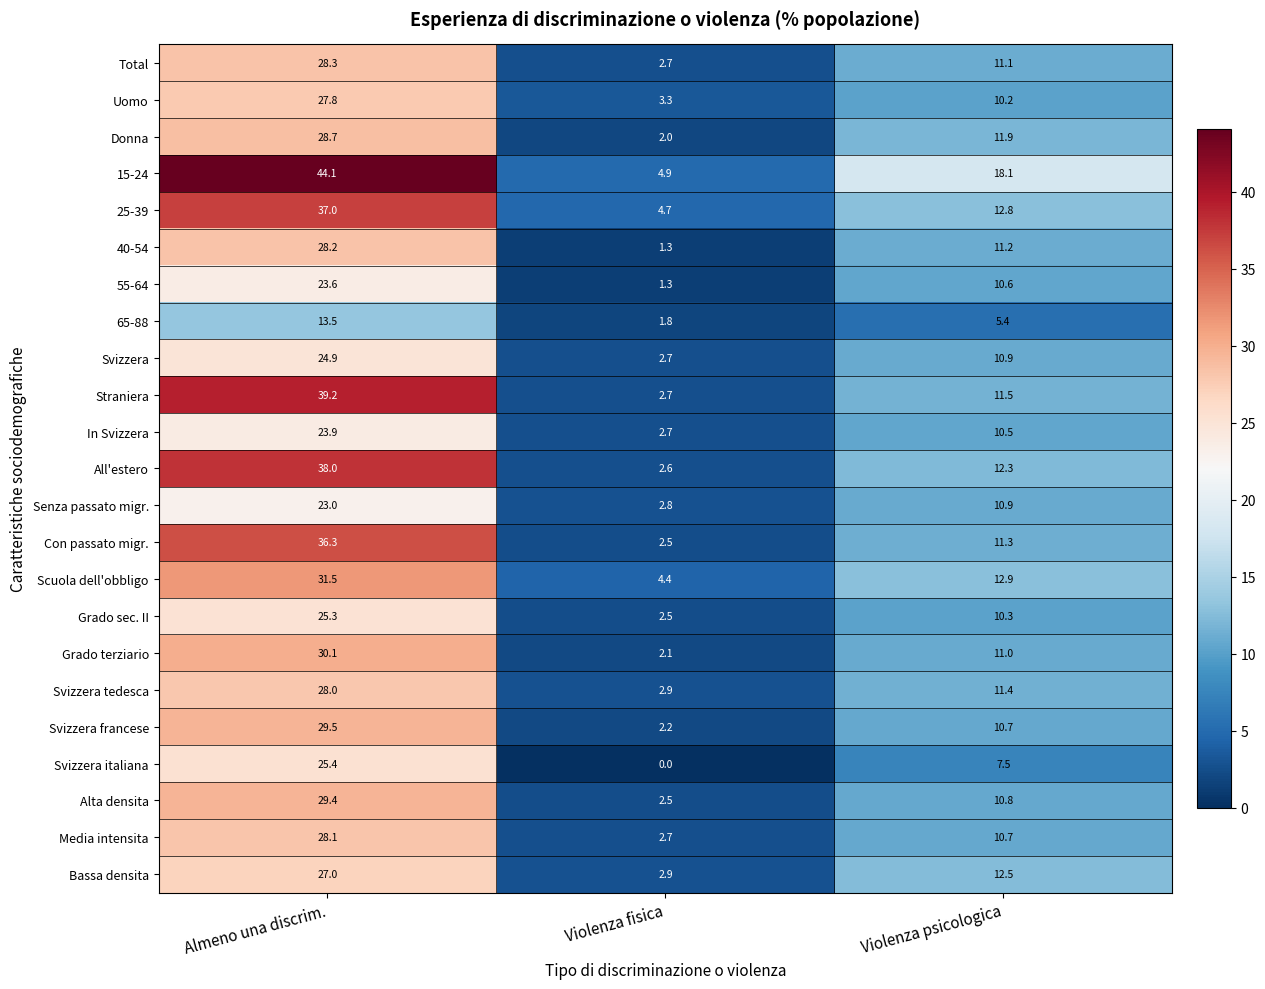

Which series has the largest total across all categories?

15-24